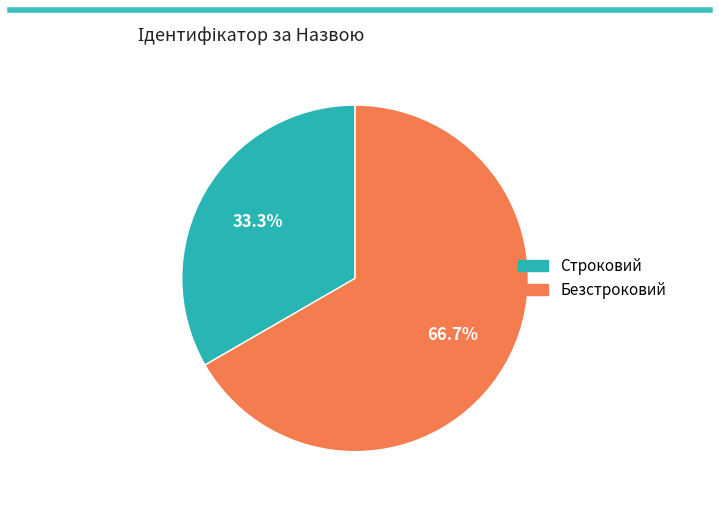

The Строковий slice represents 33% of the pie. True or false?

True